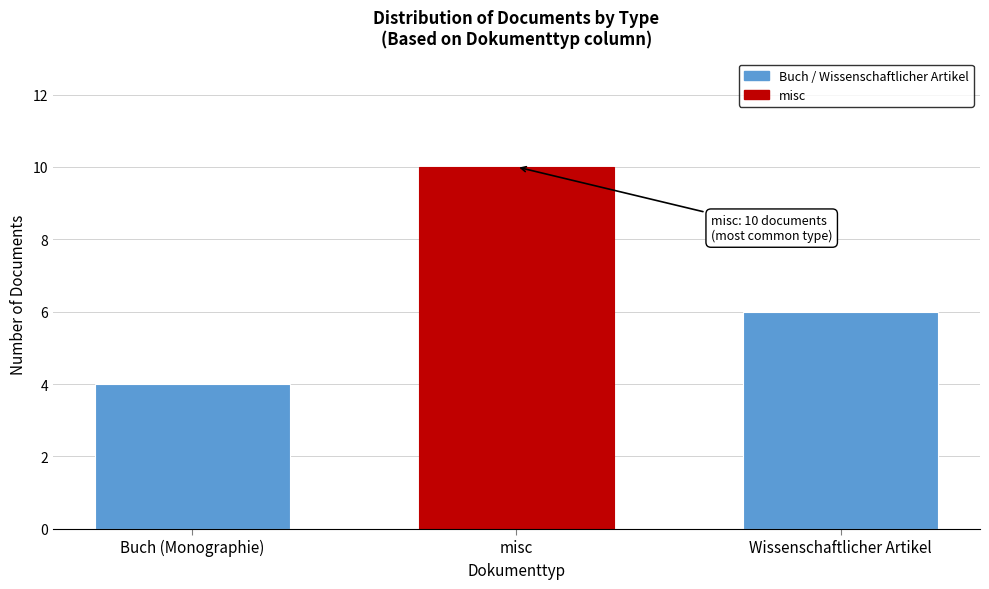

Reading left to right, list all the values displayed in this chart.

Buch (Monographie)=4	misc=10	Wissenschaftlicher Artikel=6